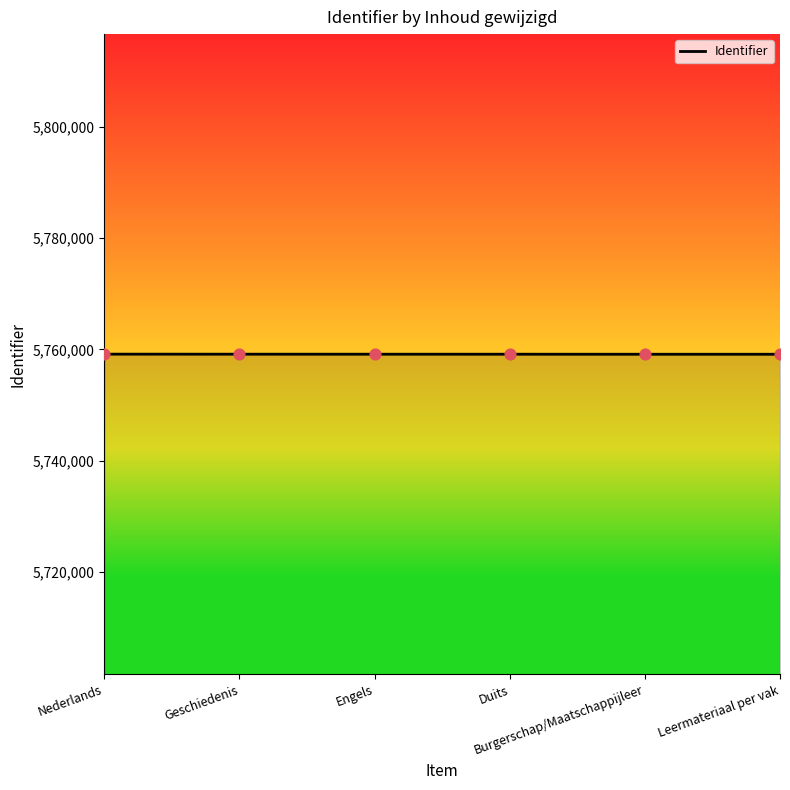

What is the sum of all values?

34554792